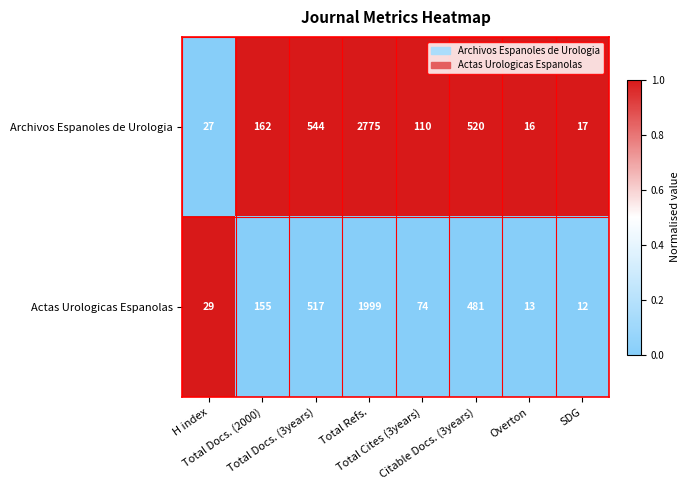

What is the average value of the Archivos Espanoles de Urologia series?

521